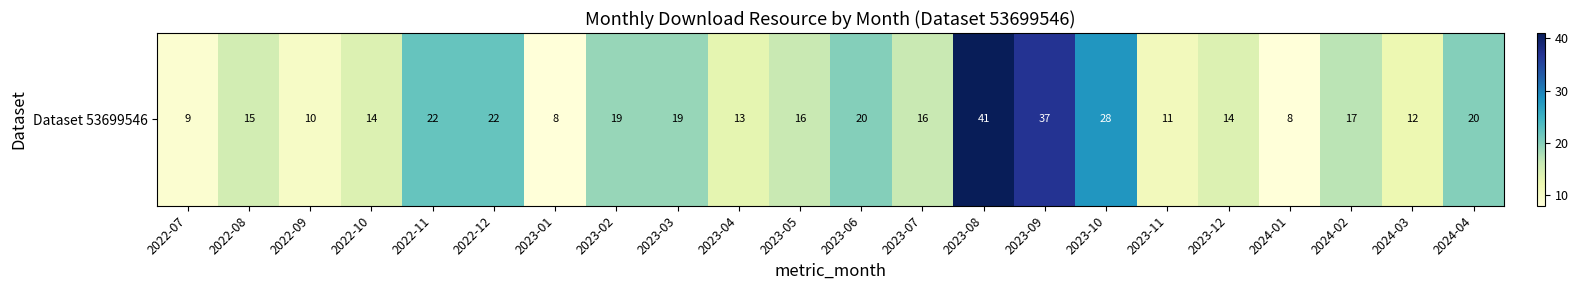

List the labels in order of value, smallest first.

2023-01, 2024-01, 2022-07, 2022-09, 2023-11, 2024-03, 2023-04, 2022-10, 2023-12, 2022-08, 2023-05, 2023-07, 2024-02, 2023-02, 2023-03, 2023-06, 2024-04, 2022-11, 2022-12, 2023-10, 2023-09, 2023-08